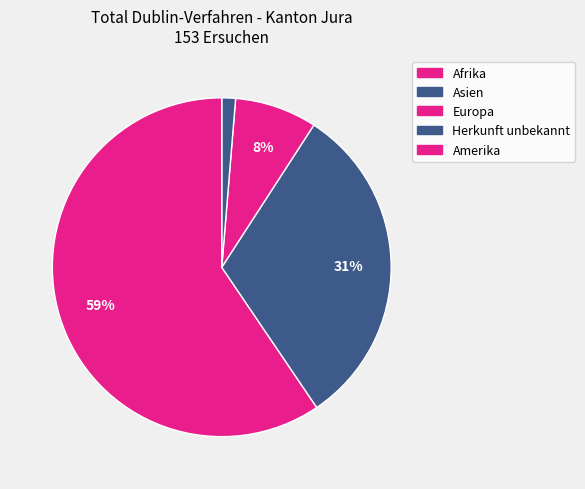

Rank the categories by value from lowest to highest.

Amerika, Herkunft unbekannt, Europa, Asien, Afrika